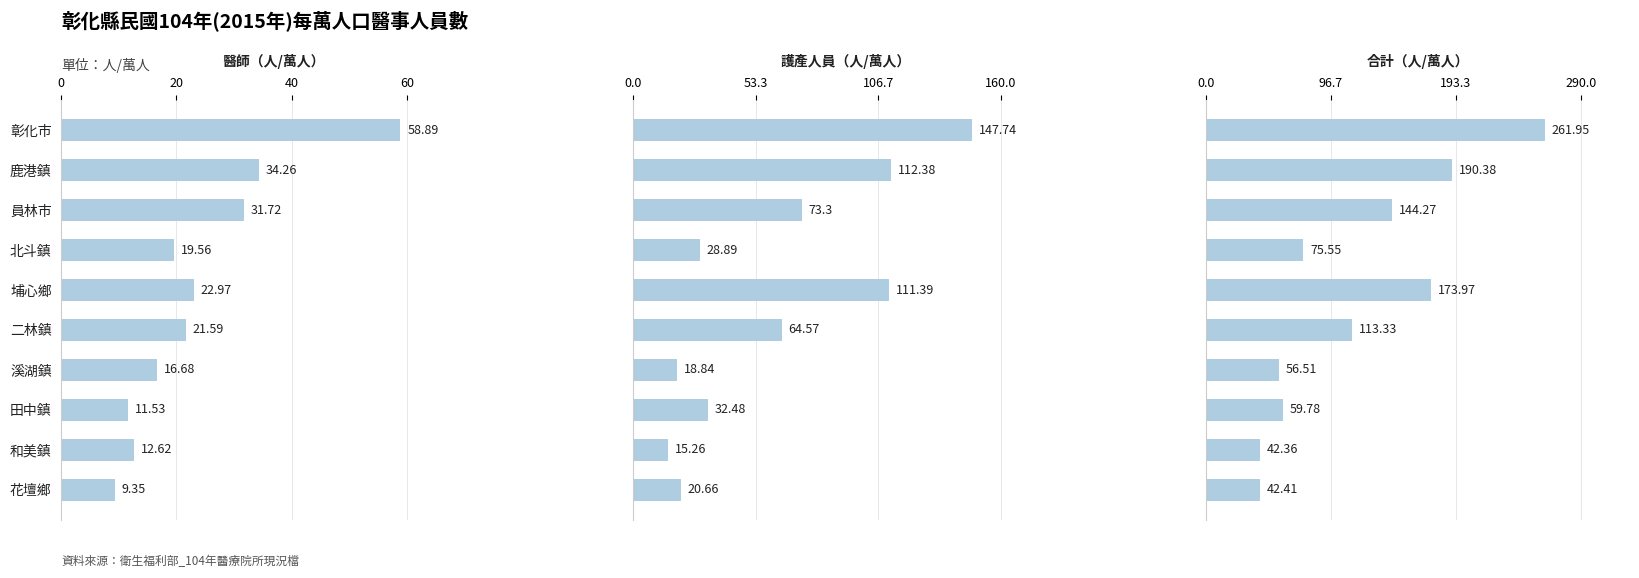

Are the bars grouped side by side (vs. stacked)?

Yes